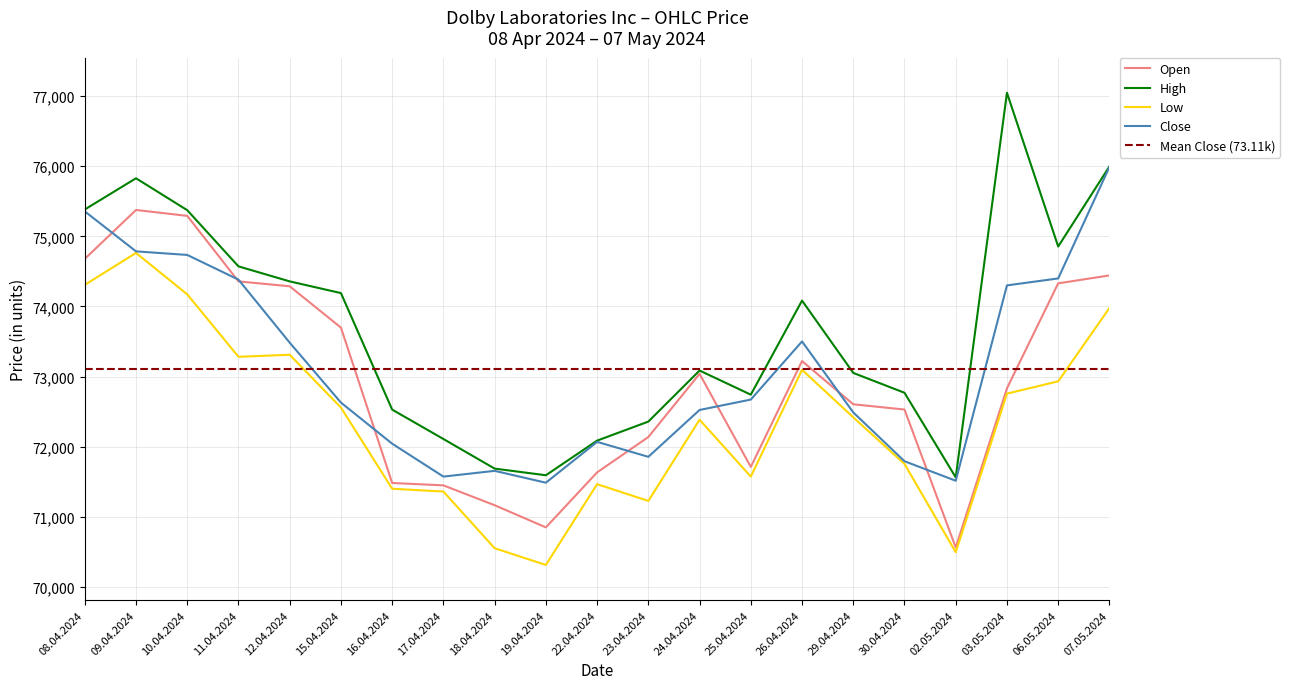

Reading left to right, what are all the values shown in this chart?

Open: 08.04.2024=74679	09.04.2024=75376	10.04.2024=75292	11.04.2024=74358	12.04.2024=74288	15.04.2024=73699	16.04.2024=71484	17.04.2024=71450	18.04.2024=71167	19.04.2024=70851	22.04.2024=71635	23.04.2024=72139	24.04.2024=73040	25.04.2024=71713	26.04.2024=73222	29.04.2024=72606	30.04.2024=72531	02.05.2024=70565	03.05.2024=72833	06.05.2024=74330	07.05.2024=74443
High: 08.04.2024=75383	09.04.2024=75828	10.04.2024=75373	11.04.2024=74572	12.04.2024=74358	15.04.2024=74191	16.04.2024=72530	17.04.2024=72111	18.04.2024=71689	19.04.2024=71594	22.04.2024=72088	23.04.2024=72359	24.04.2024=73087	25.04.2024=72743	26.04.2024=74084	29.04.2024=73053	30.04.2024=72770	02.05.2024=71564	03.05.2024=77047	06.05.2024=74855	07.05.2024=75997
Low: 08.04.2024=74308	09.04.2024=74764	10.04.2024=74173	11.04.2024=73283	12.04.2024=73312	15.04.2024=72559	16.04.2024=71402	17.04.2024=71362	18.04.2024=70554	19.04.2024=70315	22.04.2024=71467	23.04.2024=71228	24.04.2024=72386	25.04.2024=71575	26.04.2024=73097	29.04.2024=72420	30.04.2024=71756	02.05.2024=70497	03.05.2024=72758	06.05.2024=72933	07.05.2024=73978
Close: 08.04.2024=75356	09.04.2024=74786	10.04.2024=74735	11.04.2024=74383	12.04.2024=73484	15.04.2024=72630	16.04.2024=72044	17.04.2024=71575	18.04.2024=71657	19.04.2024=71488	22.04.2024=72070	23.04.2024=71857	24.04.2024=72525	25.04.2024=72673	26.04.2024=73502	29.04.2024=72490	30.04.2024=71794	02.05.2024=71516	03.05.2024=74301	06.05.2024=74400	07.05.2024=75989